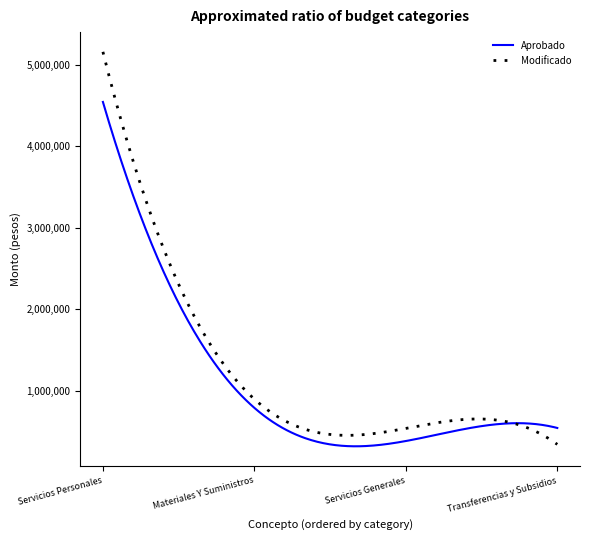

What is the smallest value displayed?

316199.1